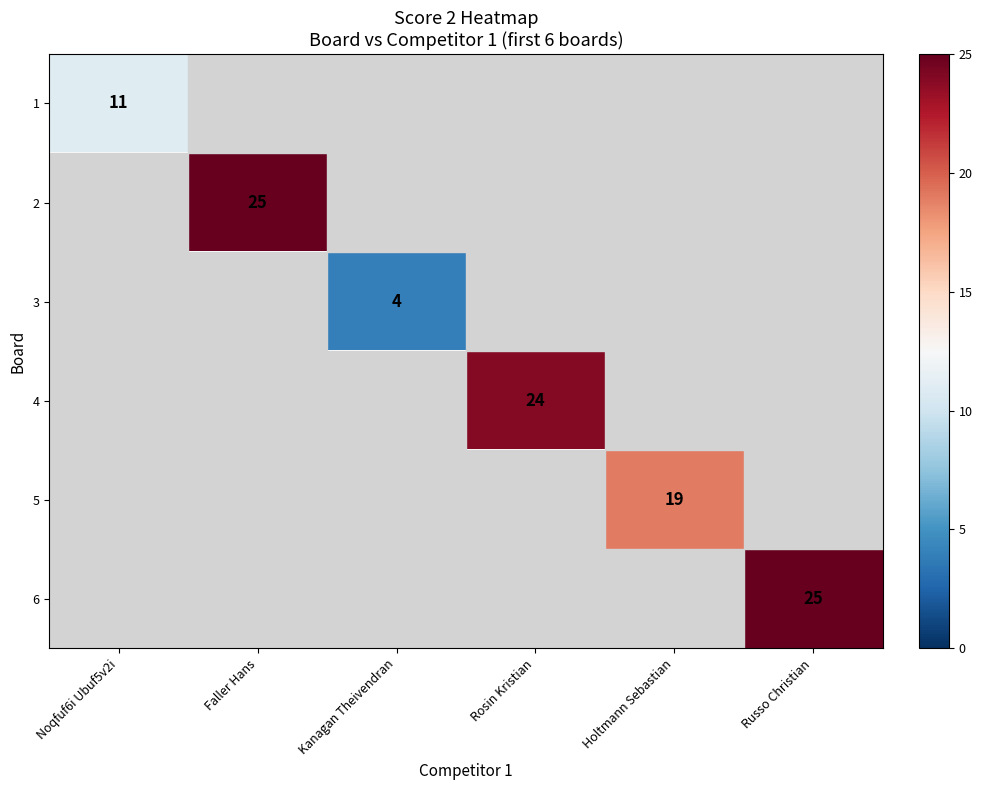

Count the number of data series in this chart.

6